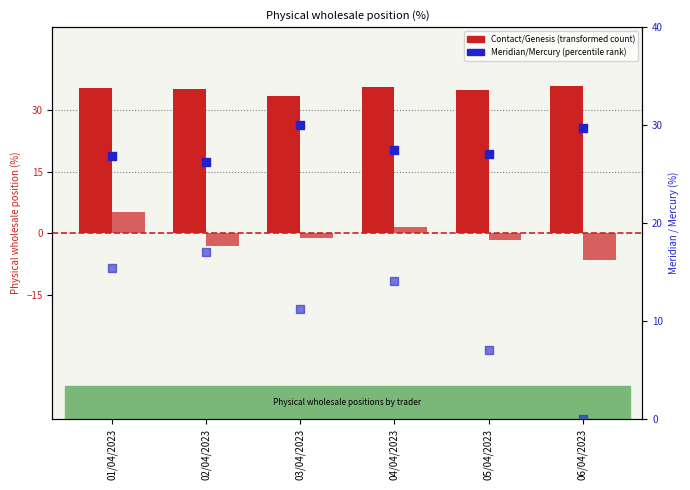

What is the total value across all series at 02/04/2023?

75.4